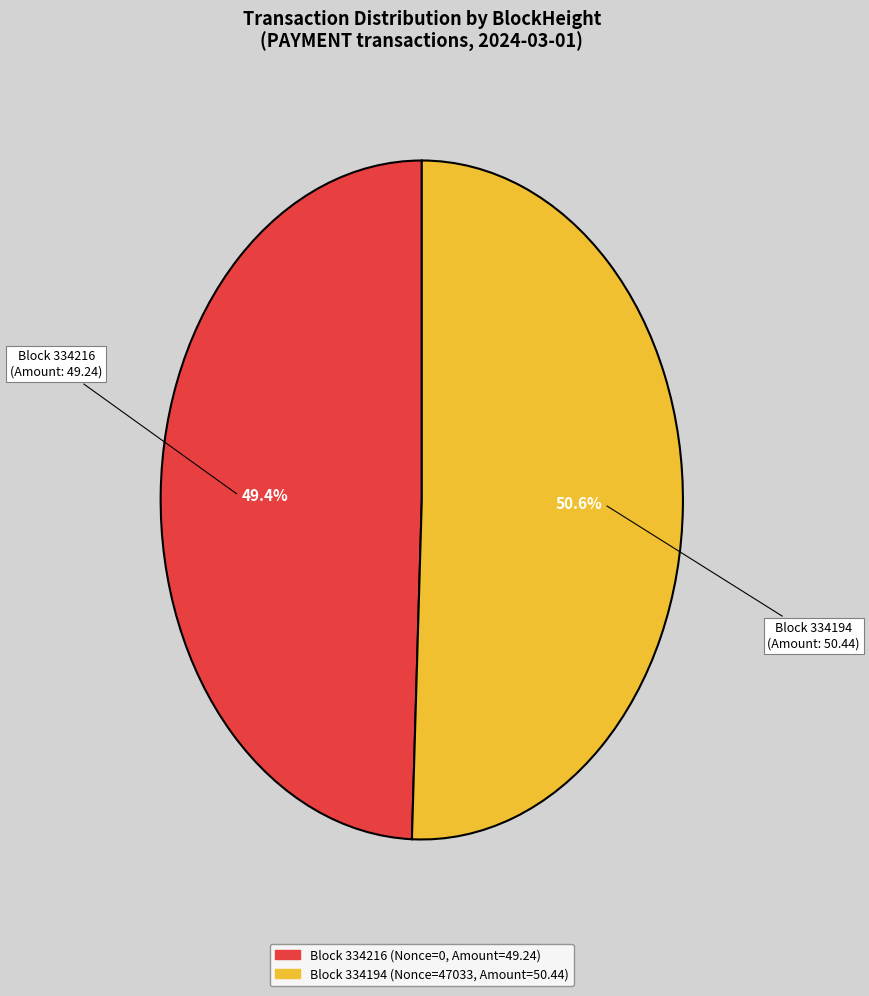

Is there any slice that represents more than half of the pie?

Yes